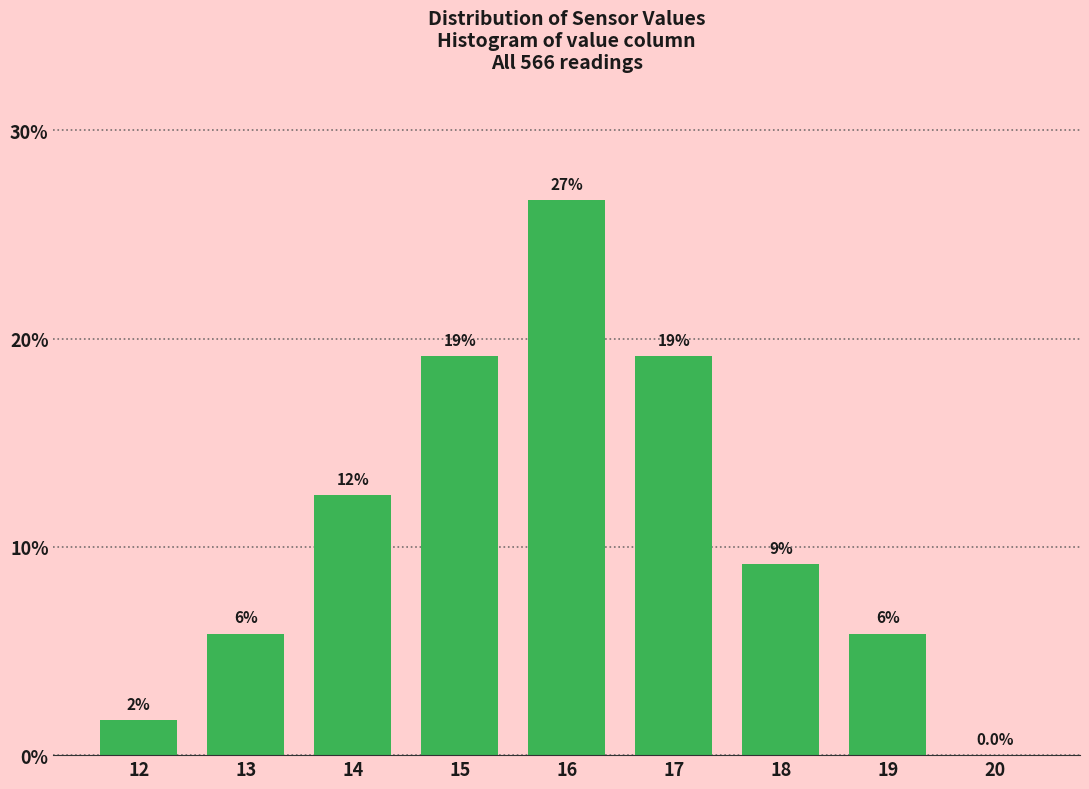

Are the bars horizontal?

No